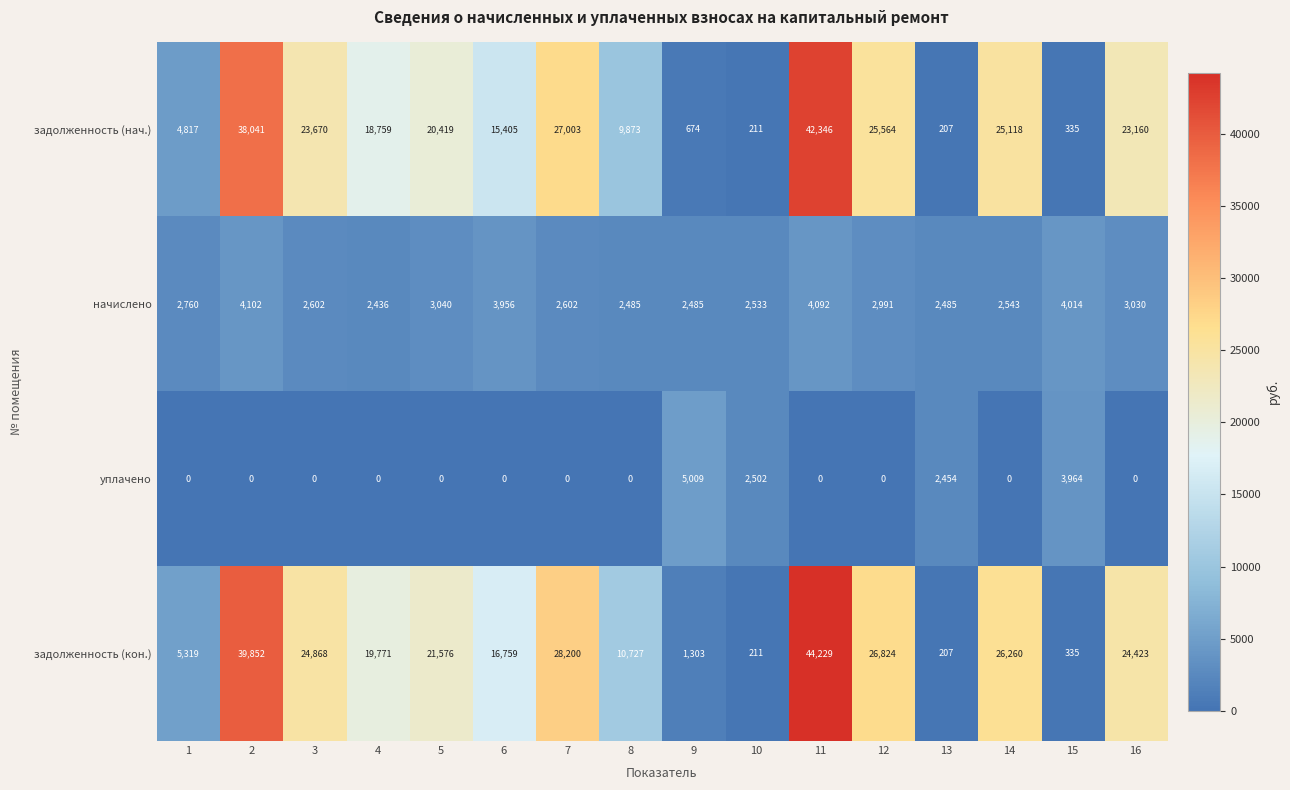

The value of задолженность (кон.) at 15 is 580. True or false?

False